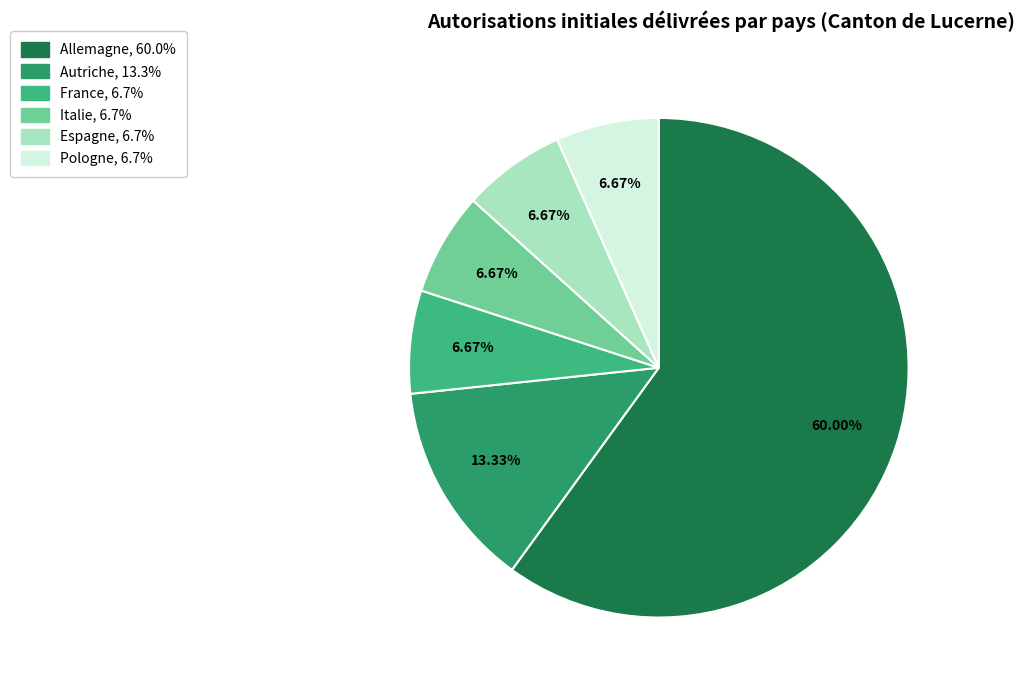

Which slice is the largest?

Allemagne